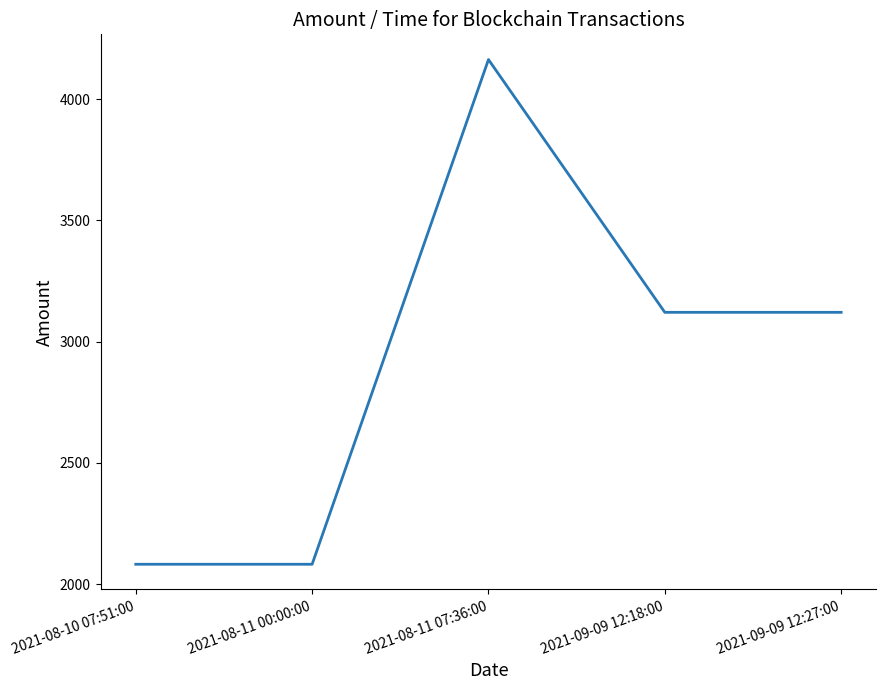

What is the minimum value shown in the chart?

2082.2